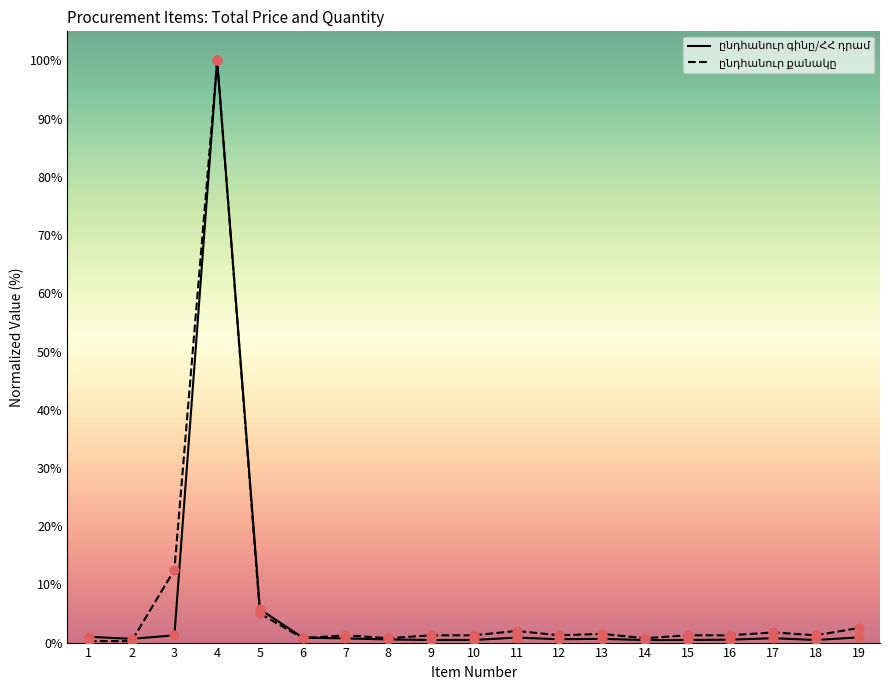

Which series has the largest total across all categories?

ընդհանուր քանակը